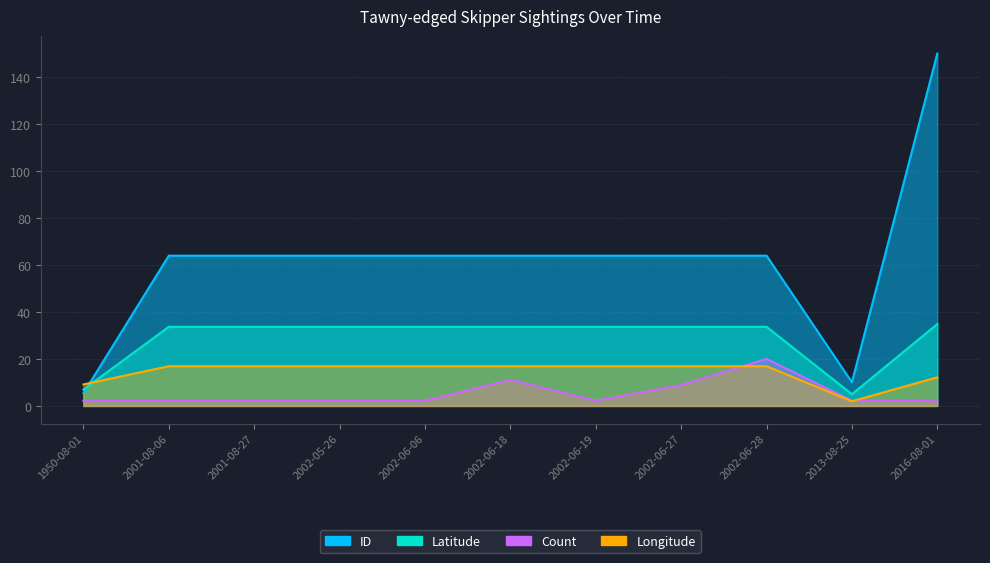

The Latitude series shows 7.0 at 1950-08-01. True or false?

True